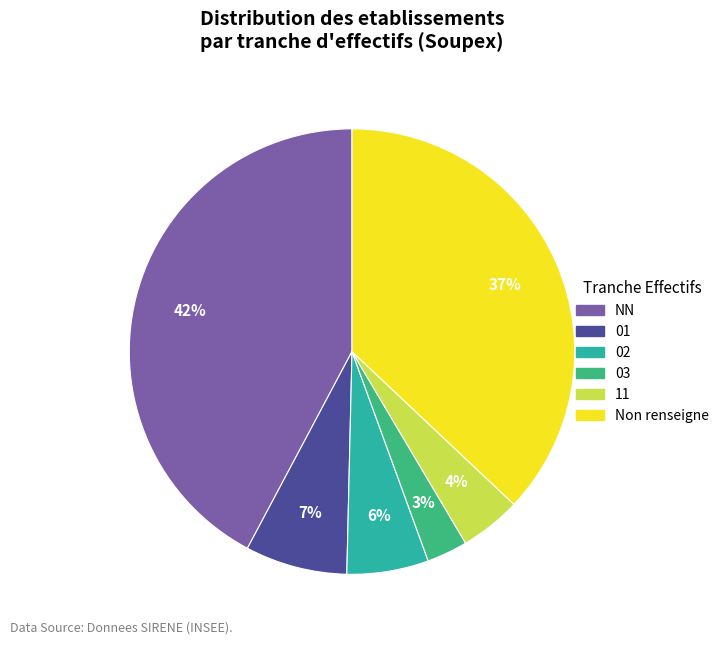

How many slices are in this pie chart?

6